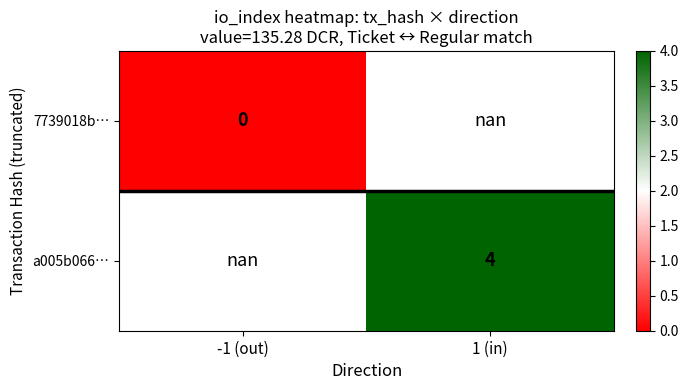

The a005b066… series shows 5.3 at 1 (in). True or false?

False